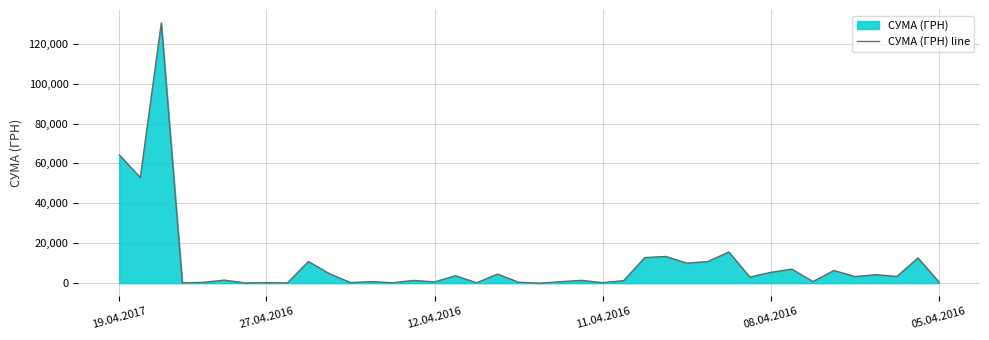

What is the ratio of the value at 25 to the value at 6?

113.3